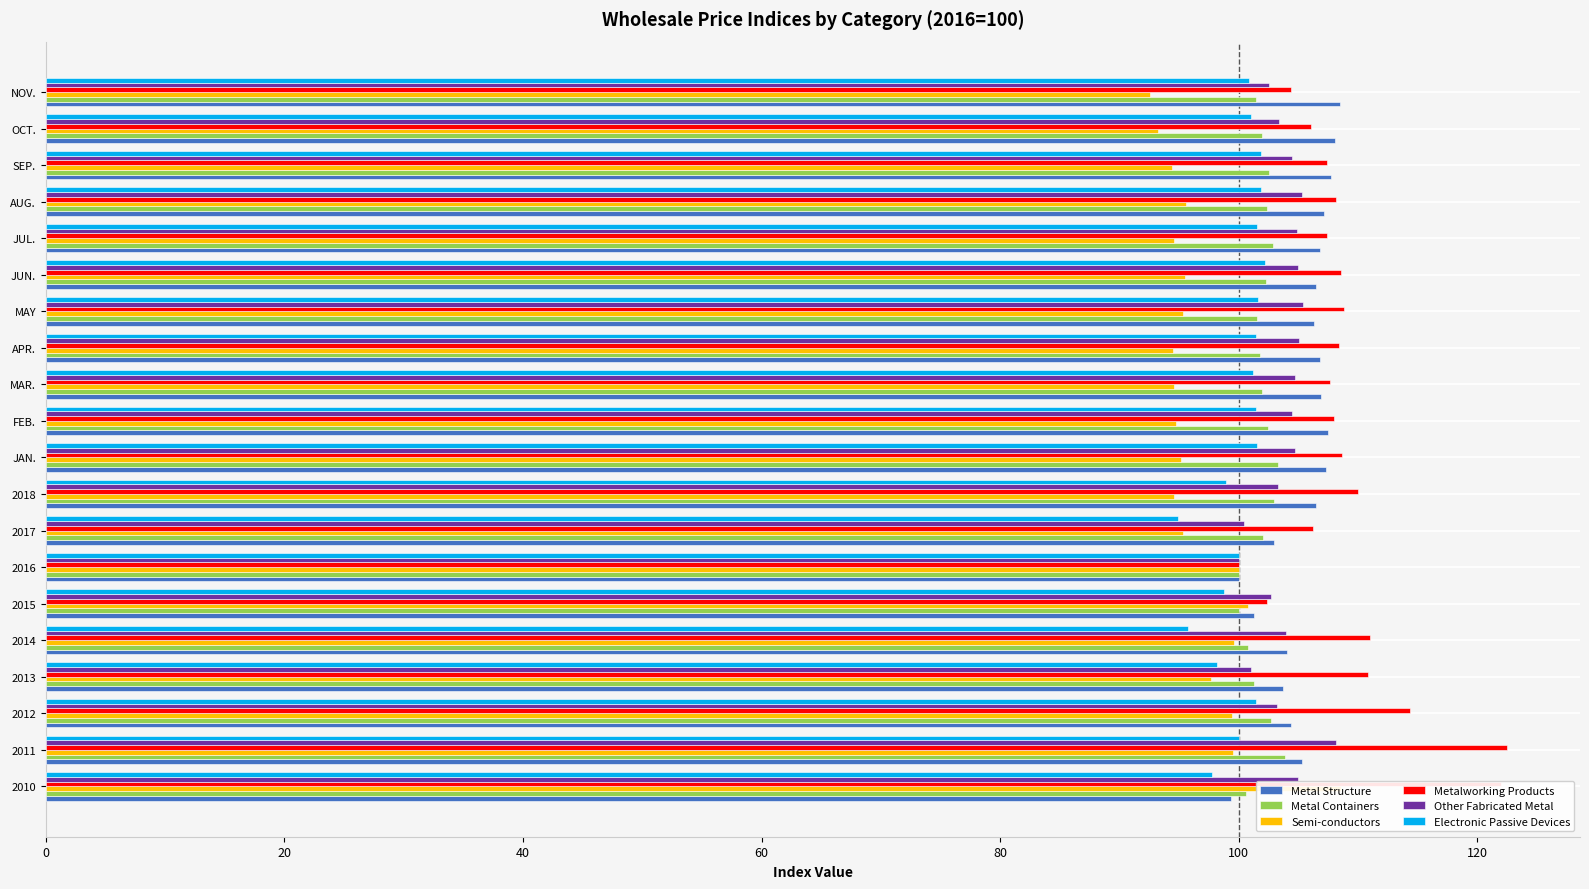

Between 2017 and 2010, which is larger?

2017